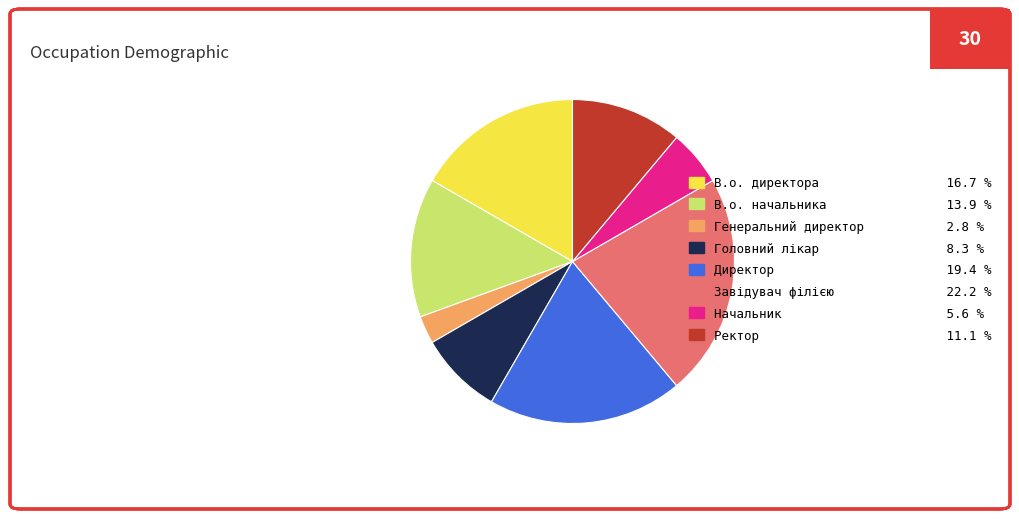

Is the sum of В.о. начальника 13.9 % and Директор 19.4 % greater than half?

No